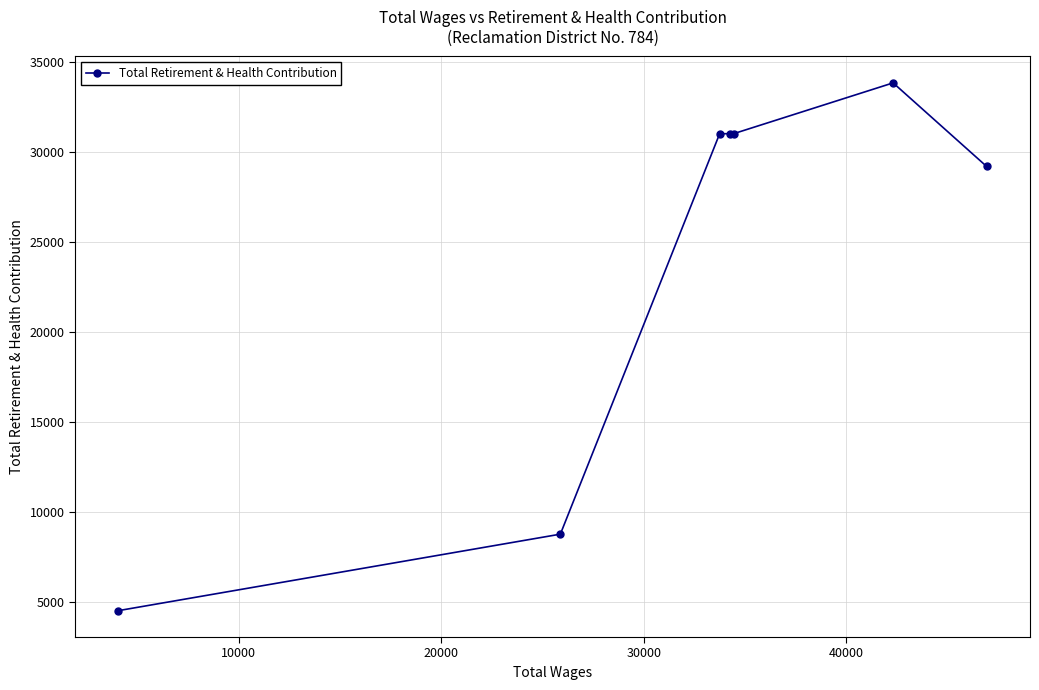

True or false: there are more than 2 points higher than both neighbors.

False